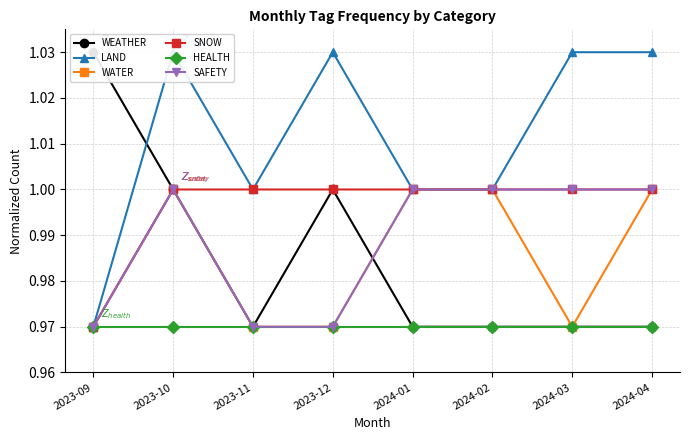

True or false: SNOW has a value of 1.0 at 2023-10.

True